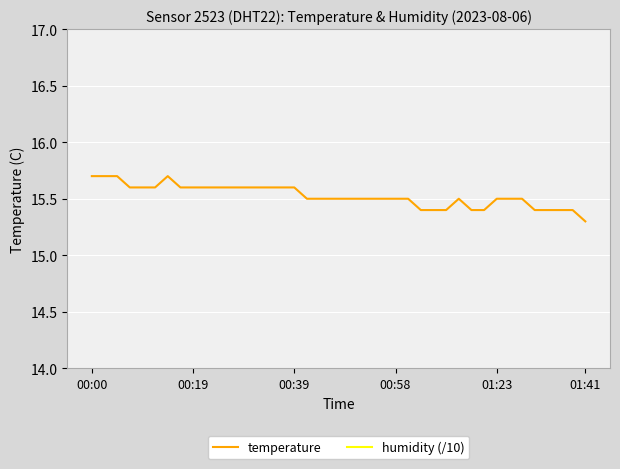

What is the lowest value of the temperature series?

15.3